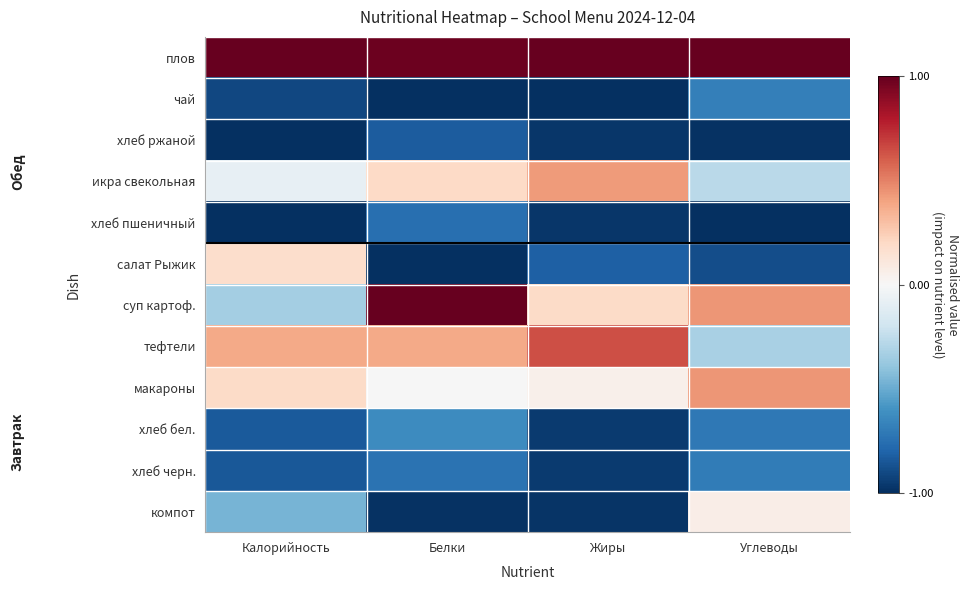

How many categories are shown in the chart?

4